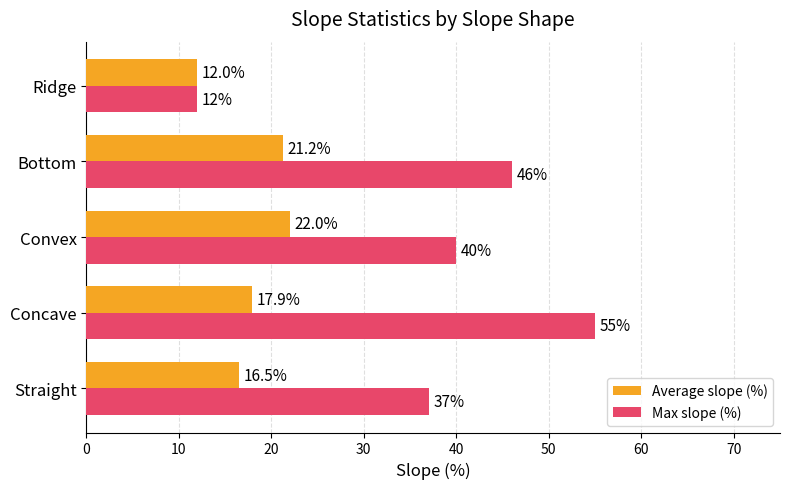

How many data points does each series have?

5